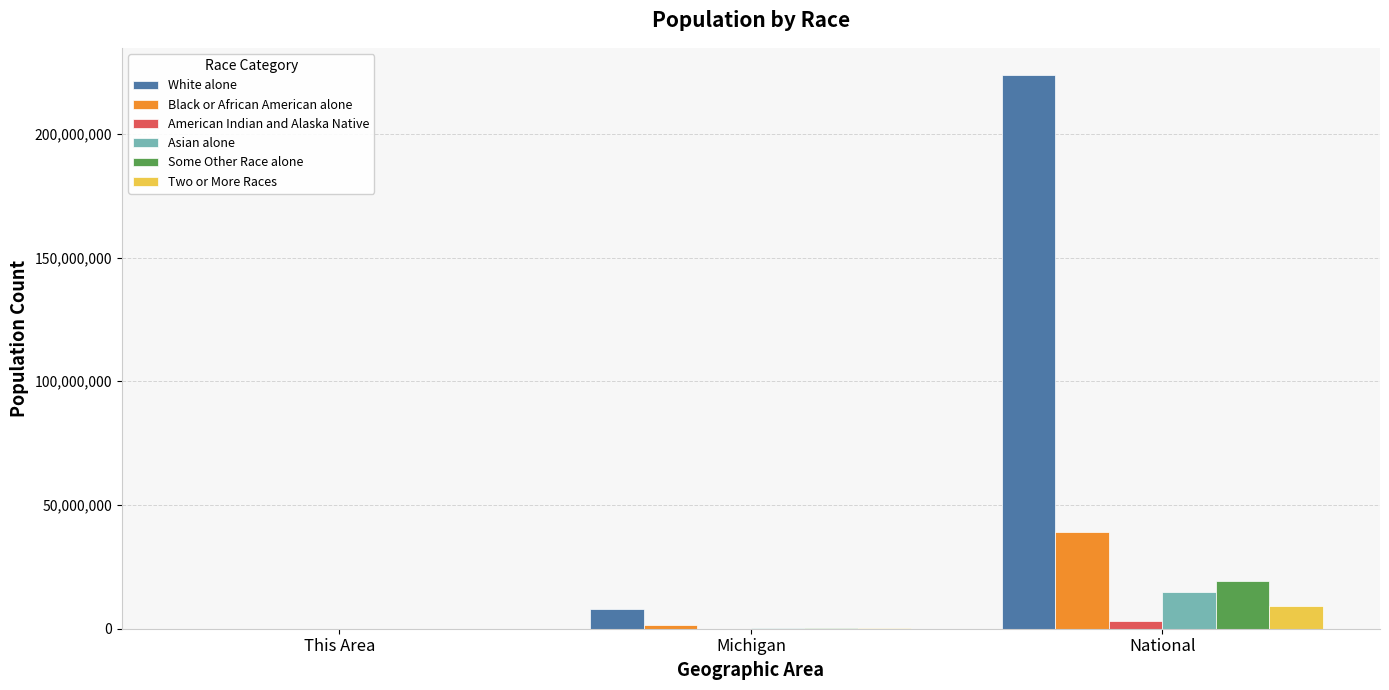

What is the greatest value displayed?

223553265